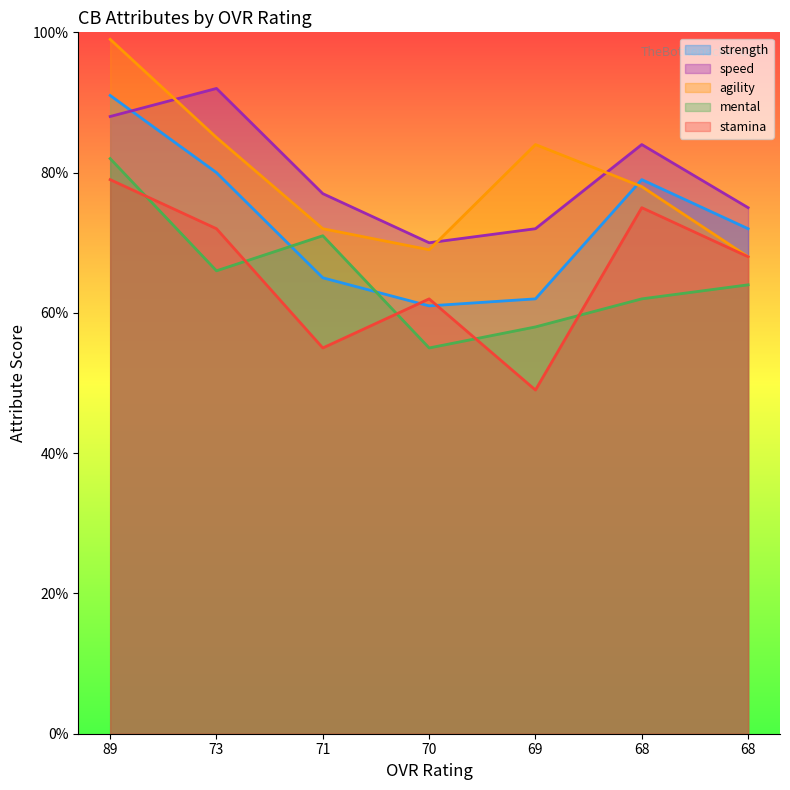

True or false: speed and strength intersect in this chart.

True